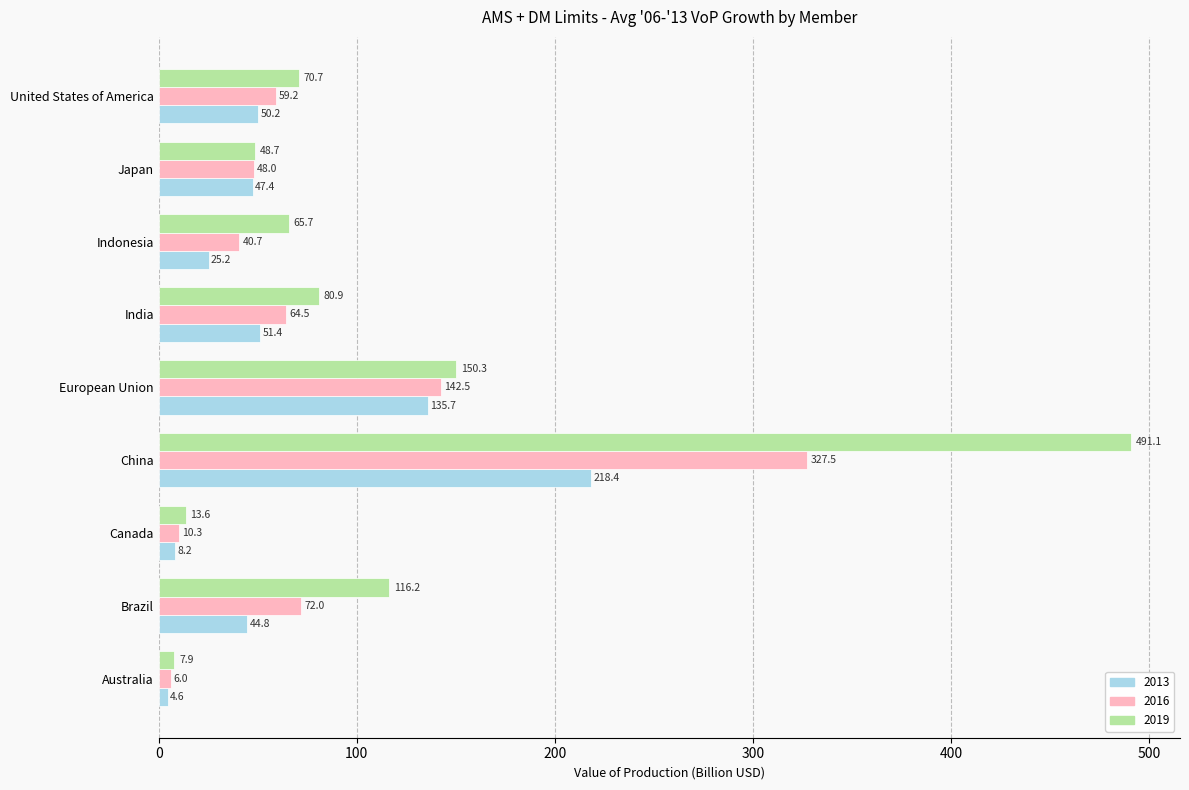

At which category is the sum across all series the highest?

China